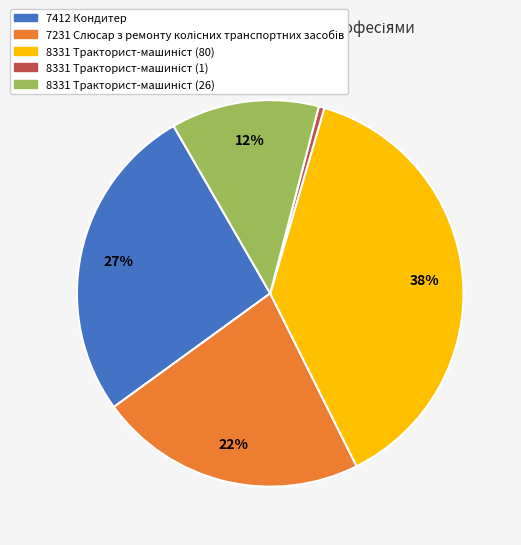

To the nearest percent, what is the average slice percentage?

20%